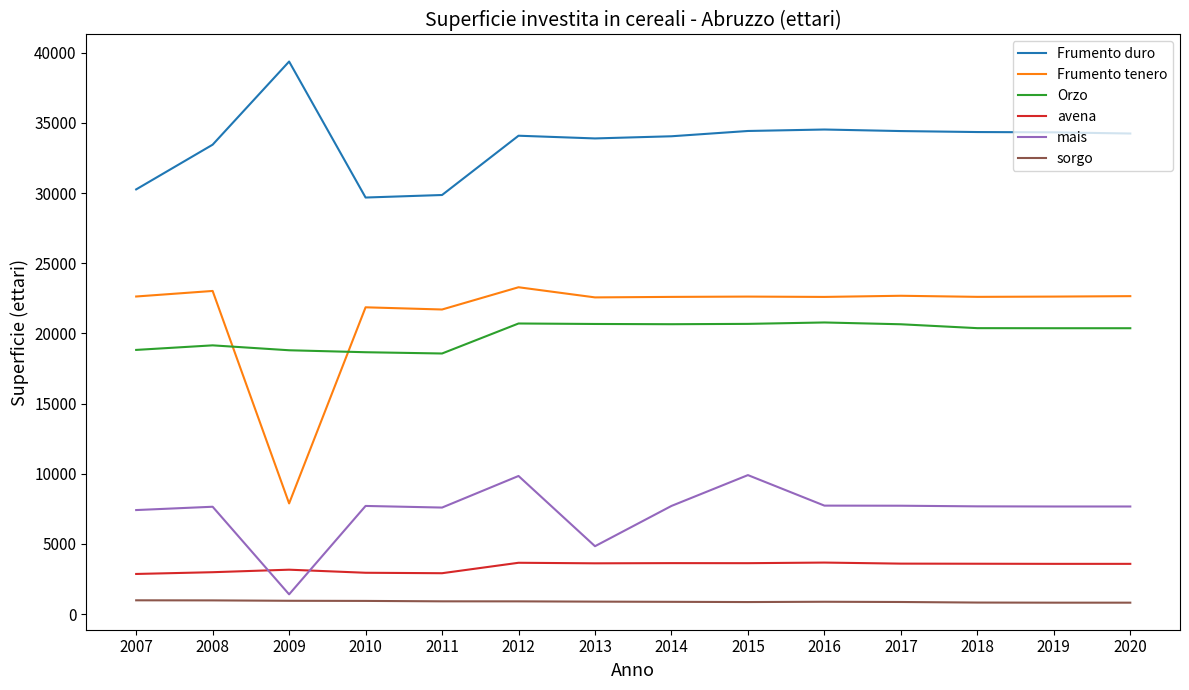

At which category does the chart reach its peak across all series?

2009